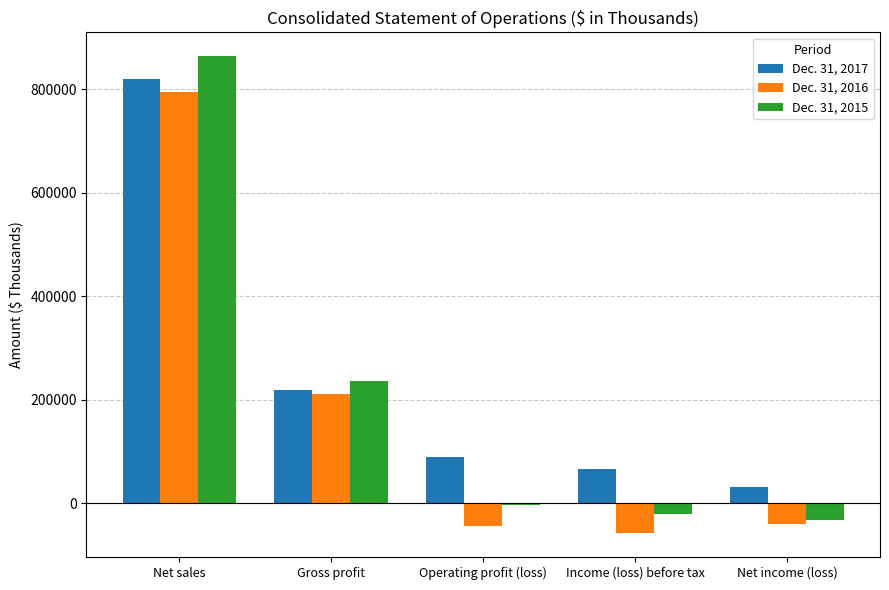

At which category is the sum across all series the highest?

Net sales